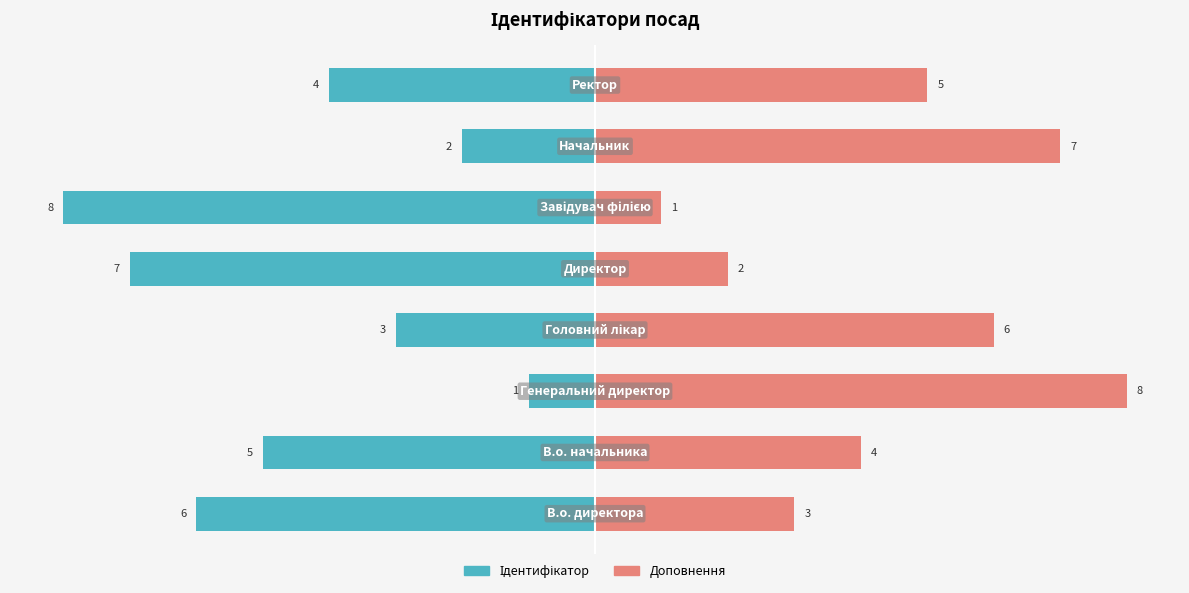

Reading left to right, list all the values displayed in this chart.

Ідентифікатор: -6	-5	-1	-3	-7	-8	-2	-4
Доповнення: 3	4	8	6	2	1	7	5